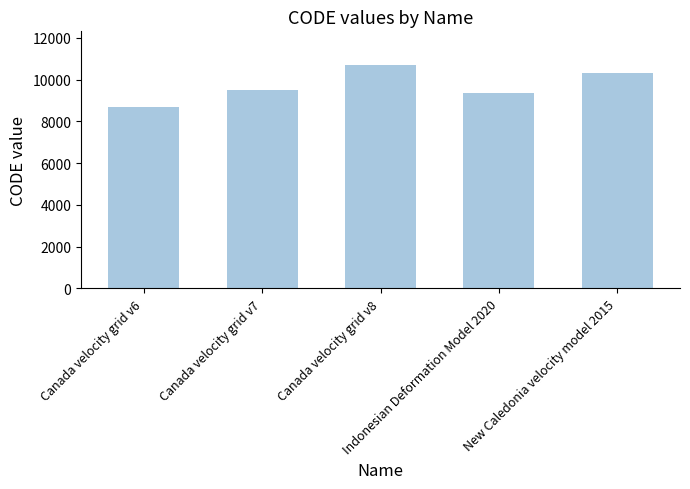

How many distinct data groups are displayed?

1